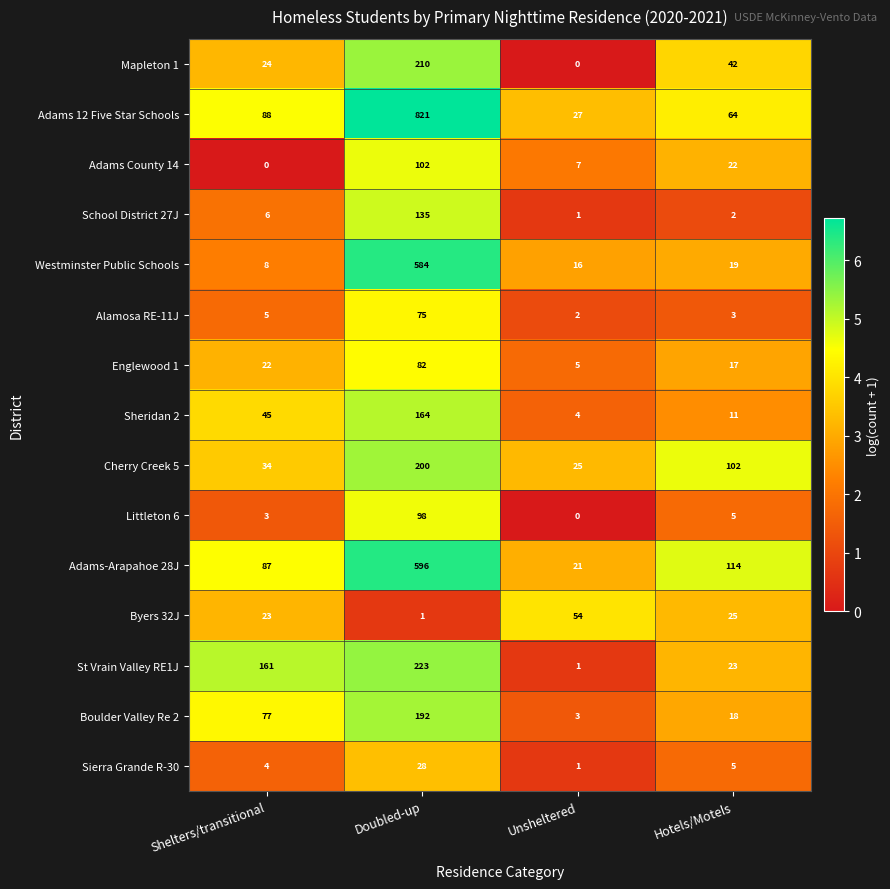

Count the number of categories in the chart.

4